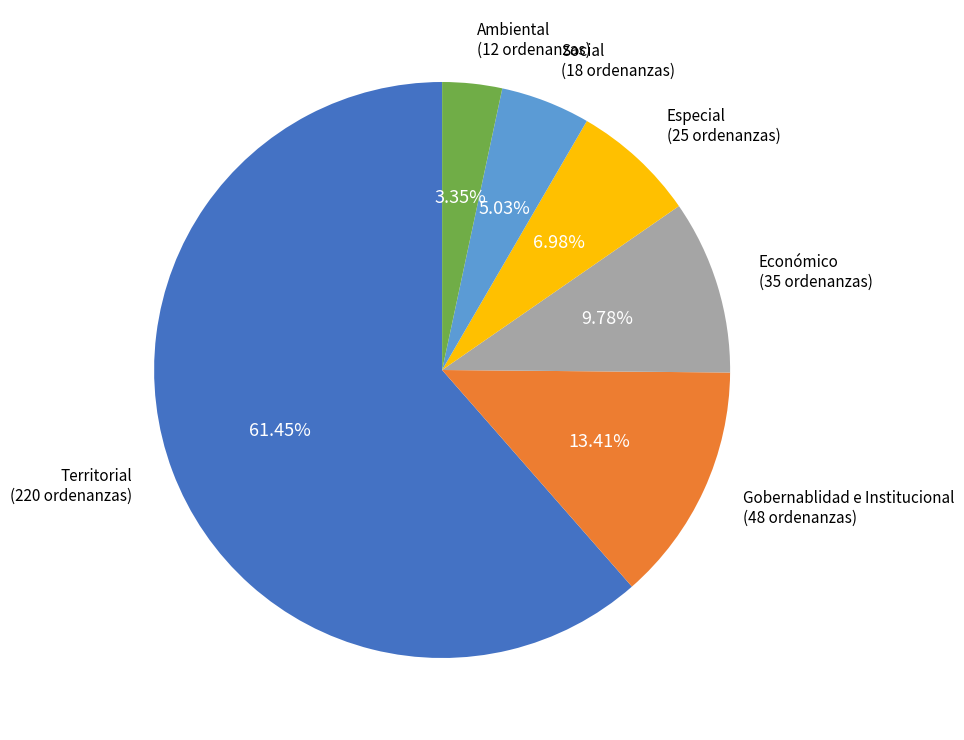

Rank the categories by value from lowest to highest.

Ambiental, Social, Especial, Económico, Gobernablidad e Institucional, Territorial